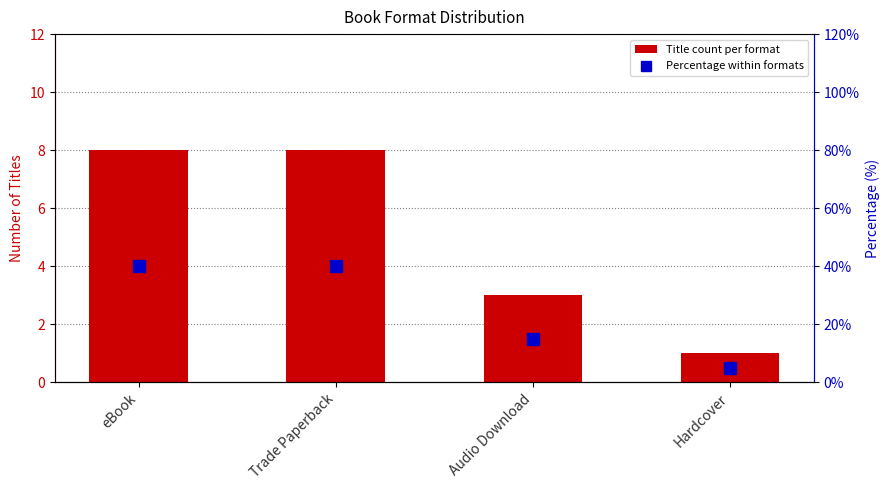

Which series has the widest spread of values?

Percentage within formats